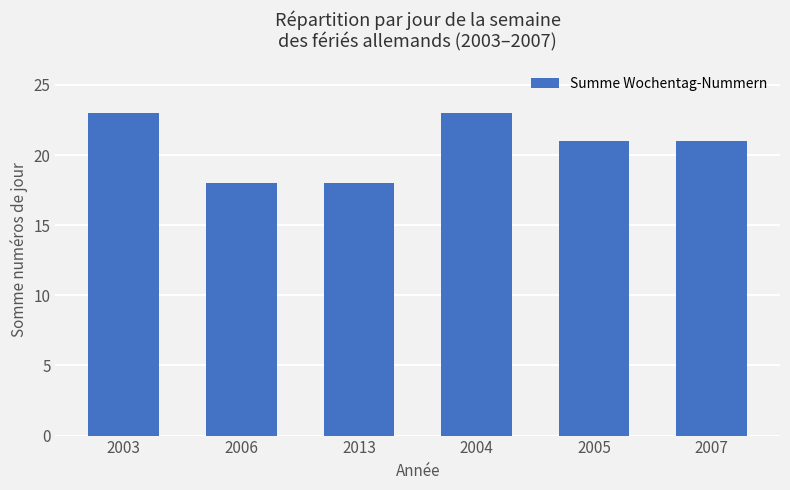

What is the smallest value displayed?

18